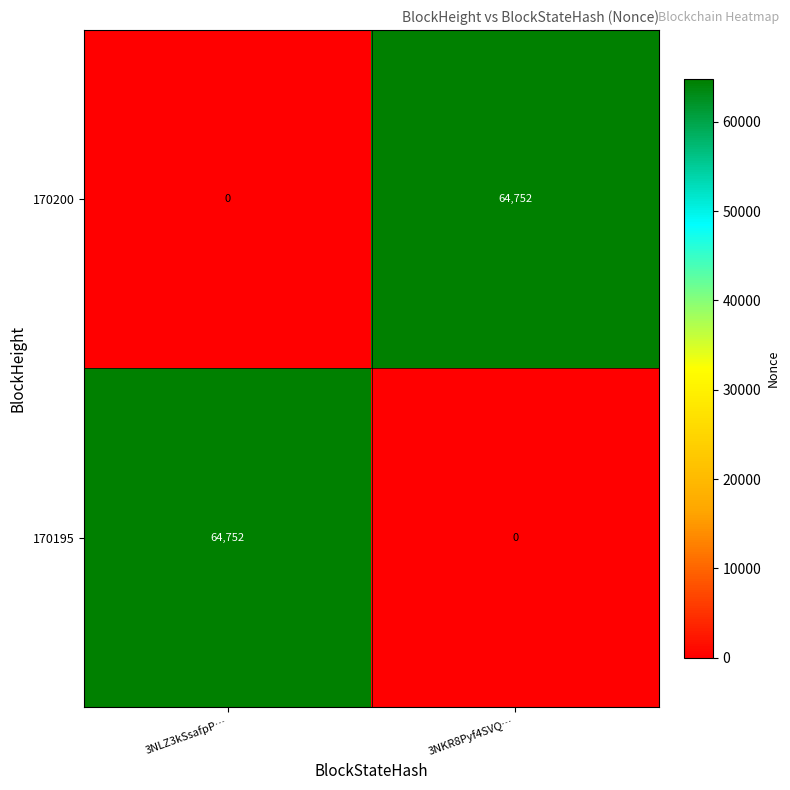

The value of 170195 at 3NKR8Pyf4SVQ… is 0. True or false?

True